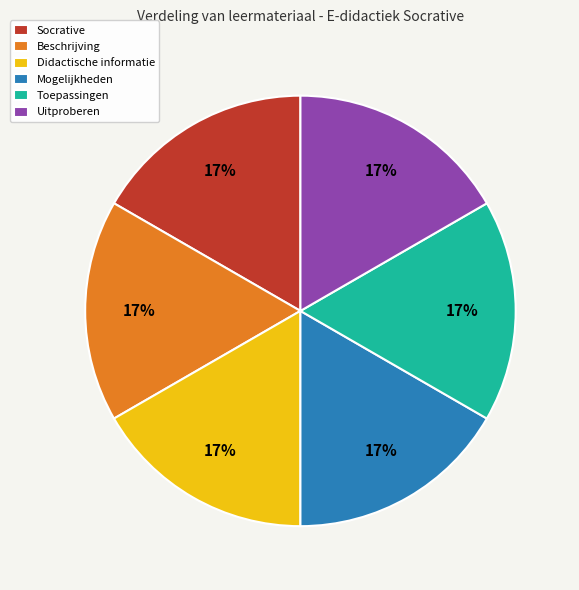

Is Uitproberen the majority of the pie?

No